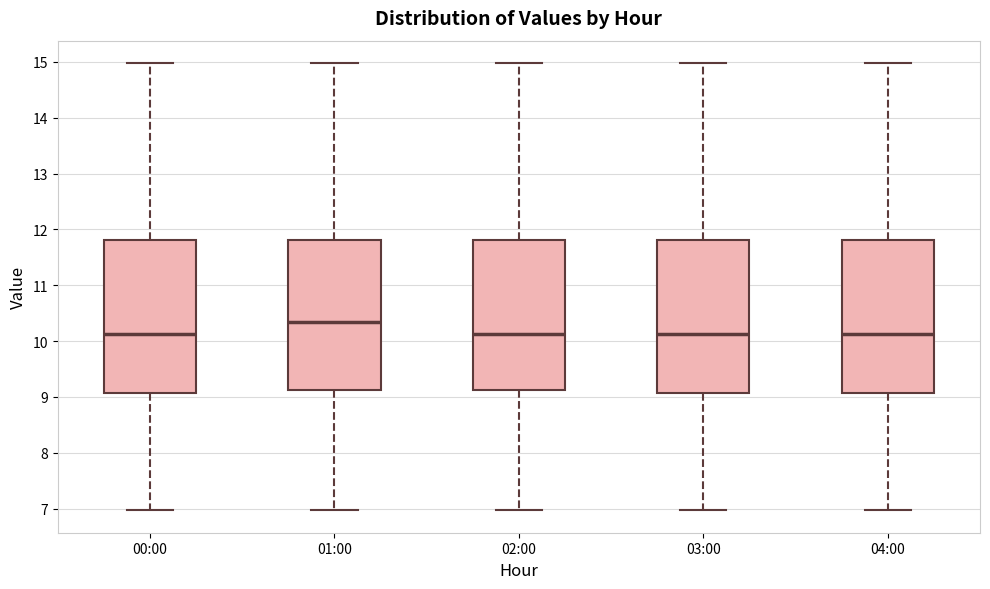

Where does the median line of the box for 02:00 sit on the y-axis? The values are not printed on the chart, so give them approximately, as read against the axis.

10.1